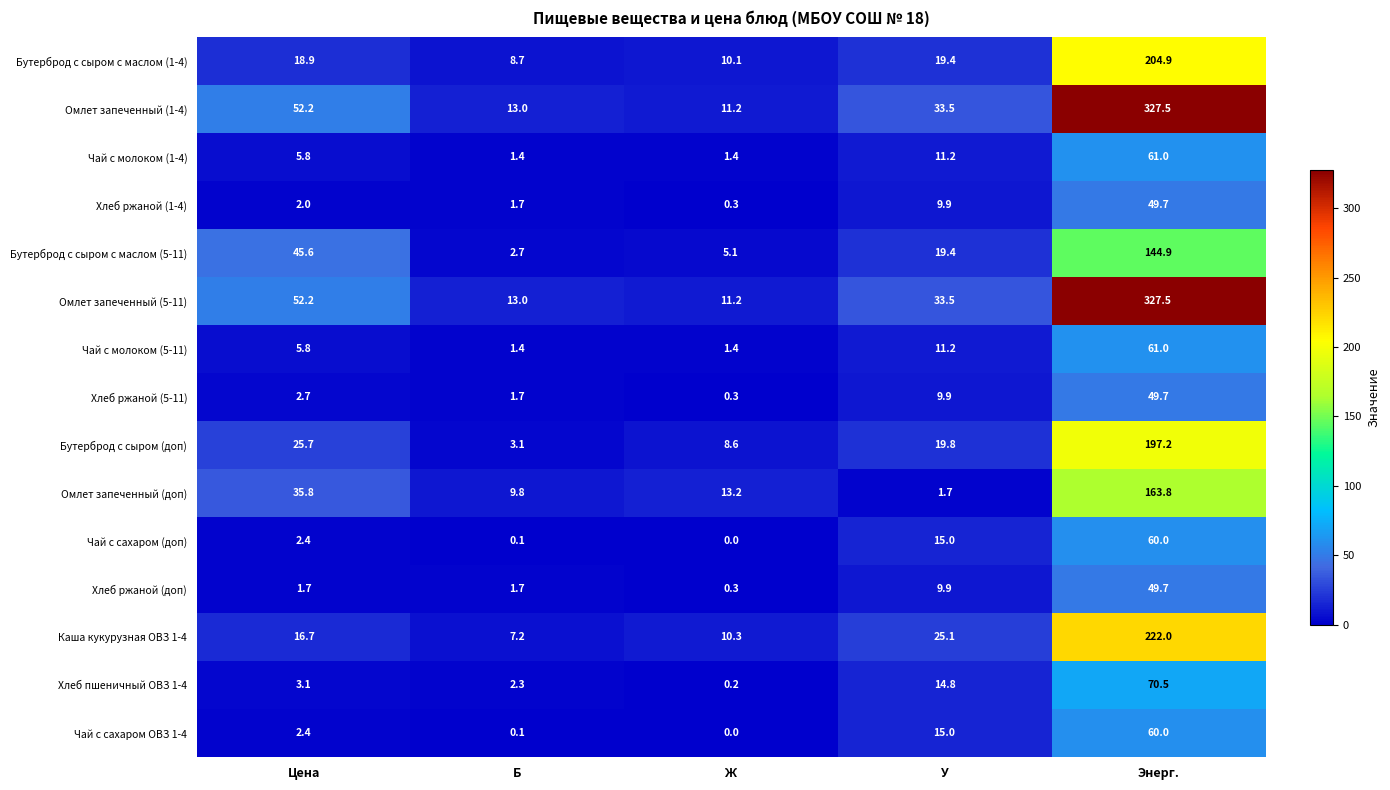

At which category is the sum across all series the highest?

Энерг.